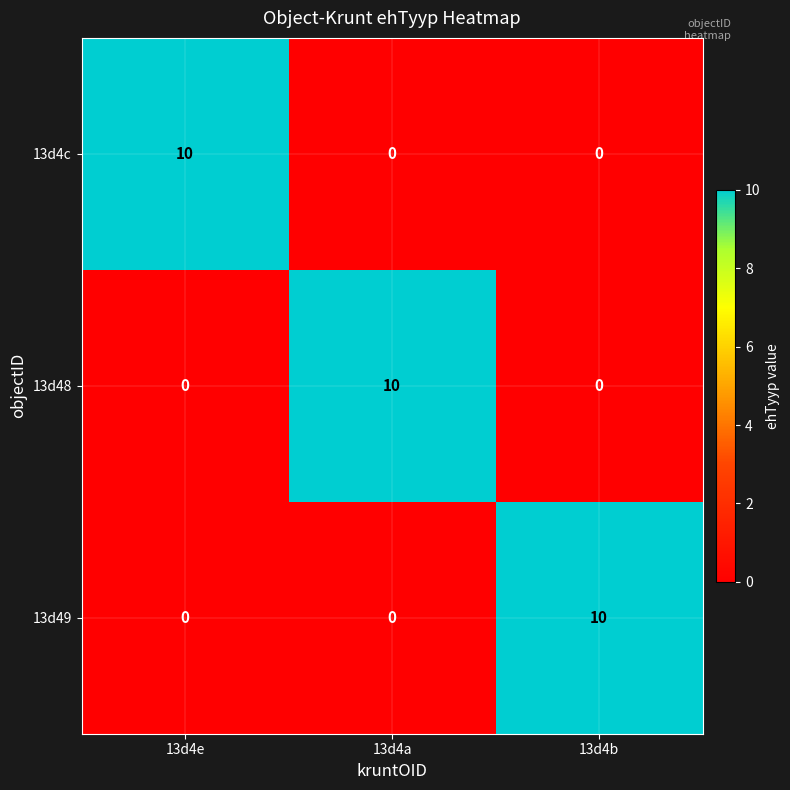

At which label does 13d4c reach its peak?

13d4e